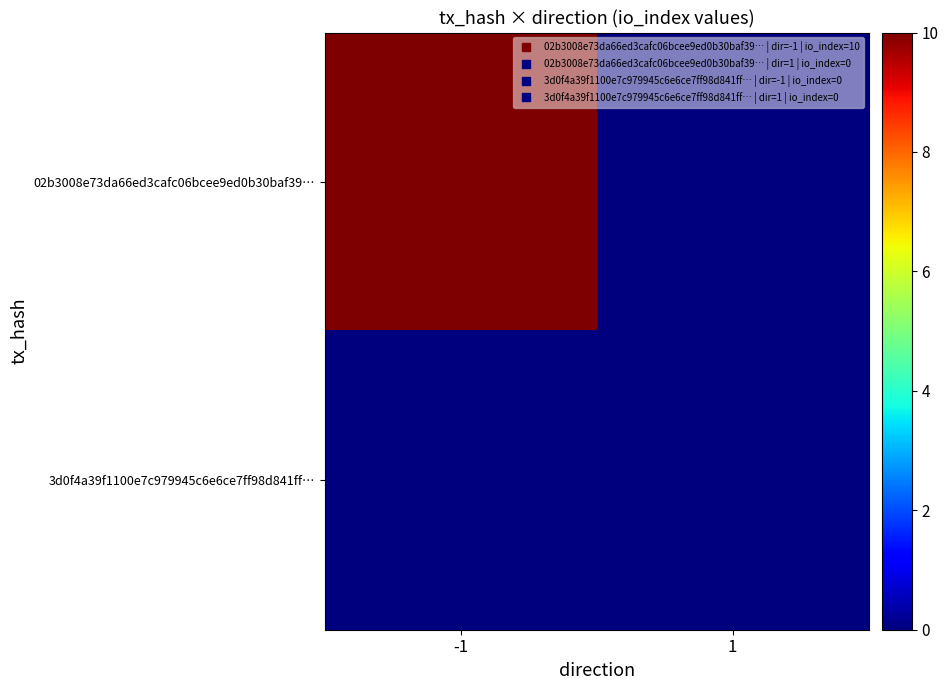

Reading left to right, extract all data points from this chart.

02b3008e73da66ed3cafc06bcee9ed0b30baf39…: -1=10	1=0
3d0f4a39f1100e7c979945c6e6ce7ff98d841ff…: -1=0	1=0